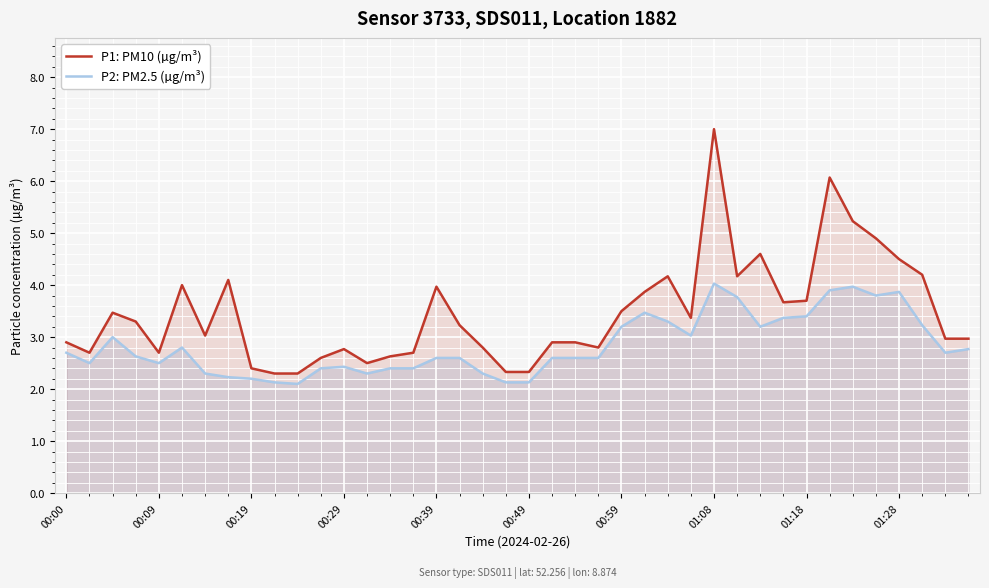

Is it true that P2: PM2.5 (µg/m³) equals 5.4 at 25?

False